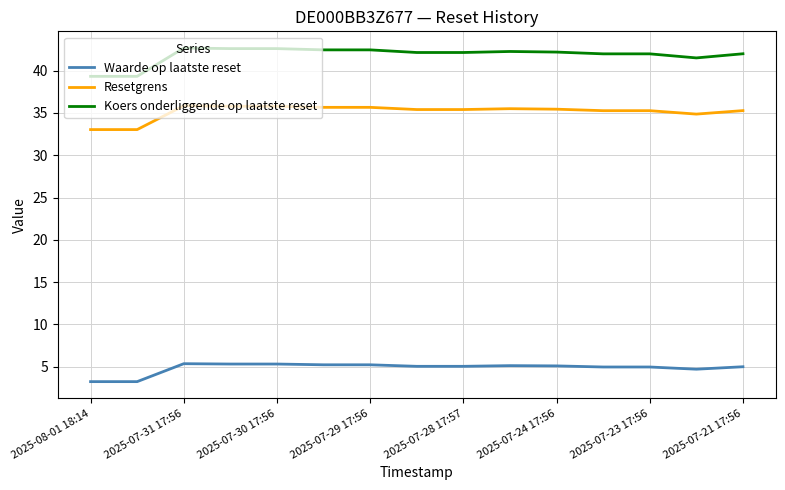

Which series has the largest range (max minus min)?

Koers onderliggende op laatste reset